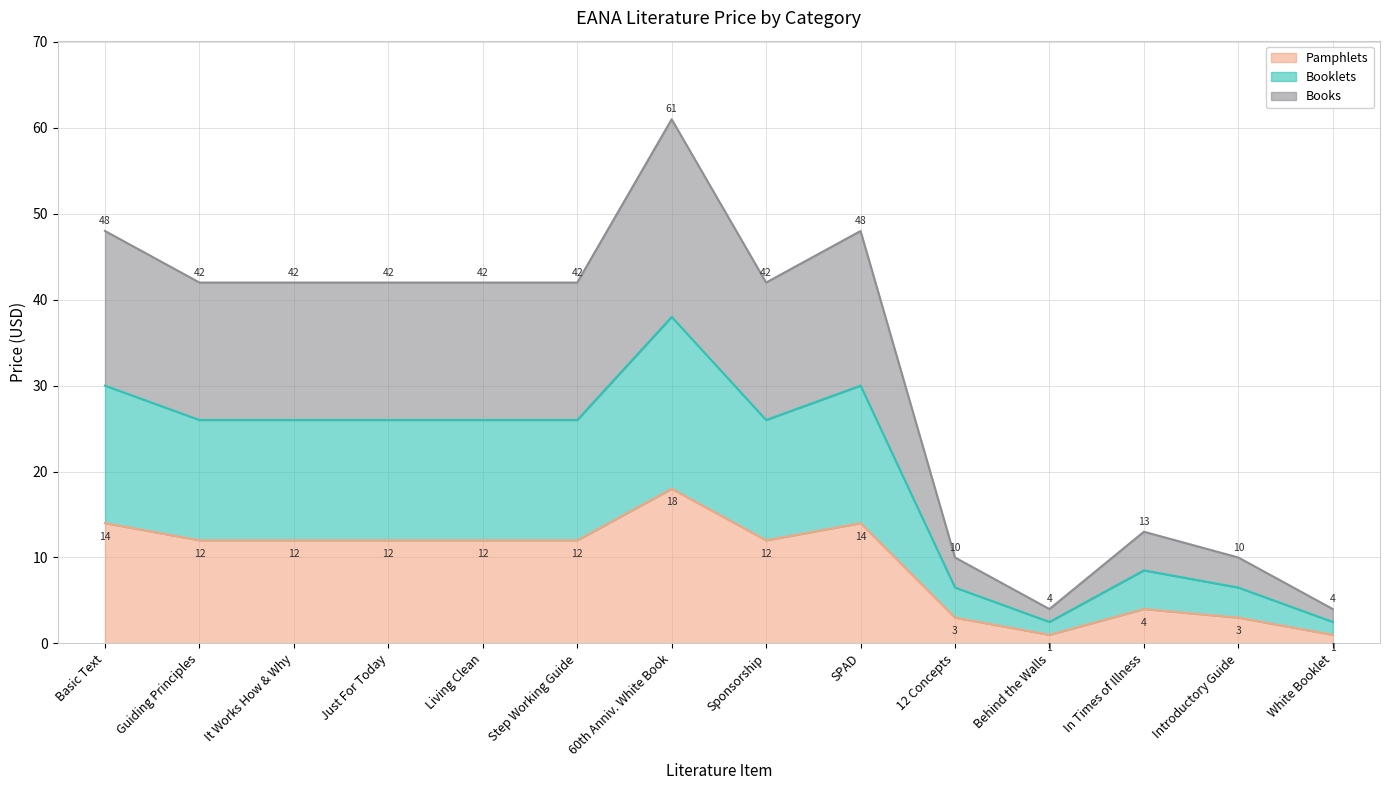

What is the total value across all series at Step Working Guide?

42.0